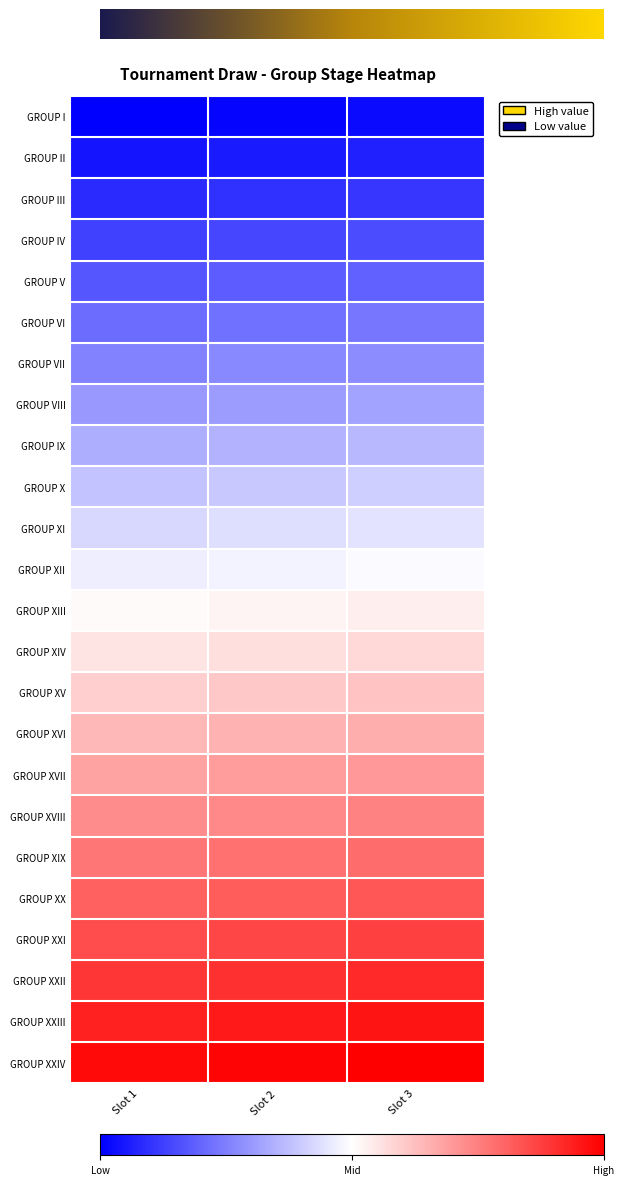

Which series has the largest total across all categories?

GROUP XXIV